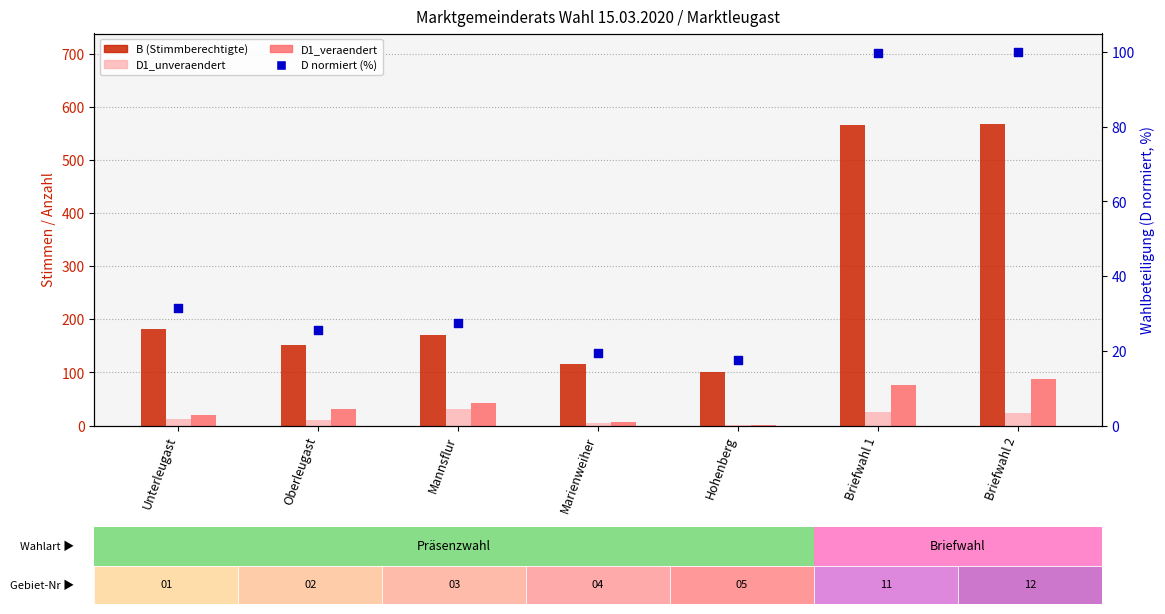

Is the value of D1_unveraendert at Marienweiher greater than the value of B (Stimmberechtigte) at Mannsflur?

No